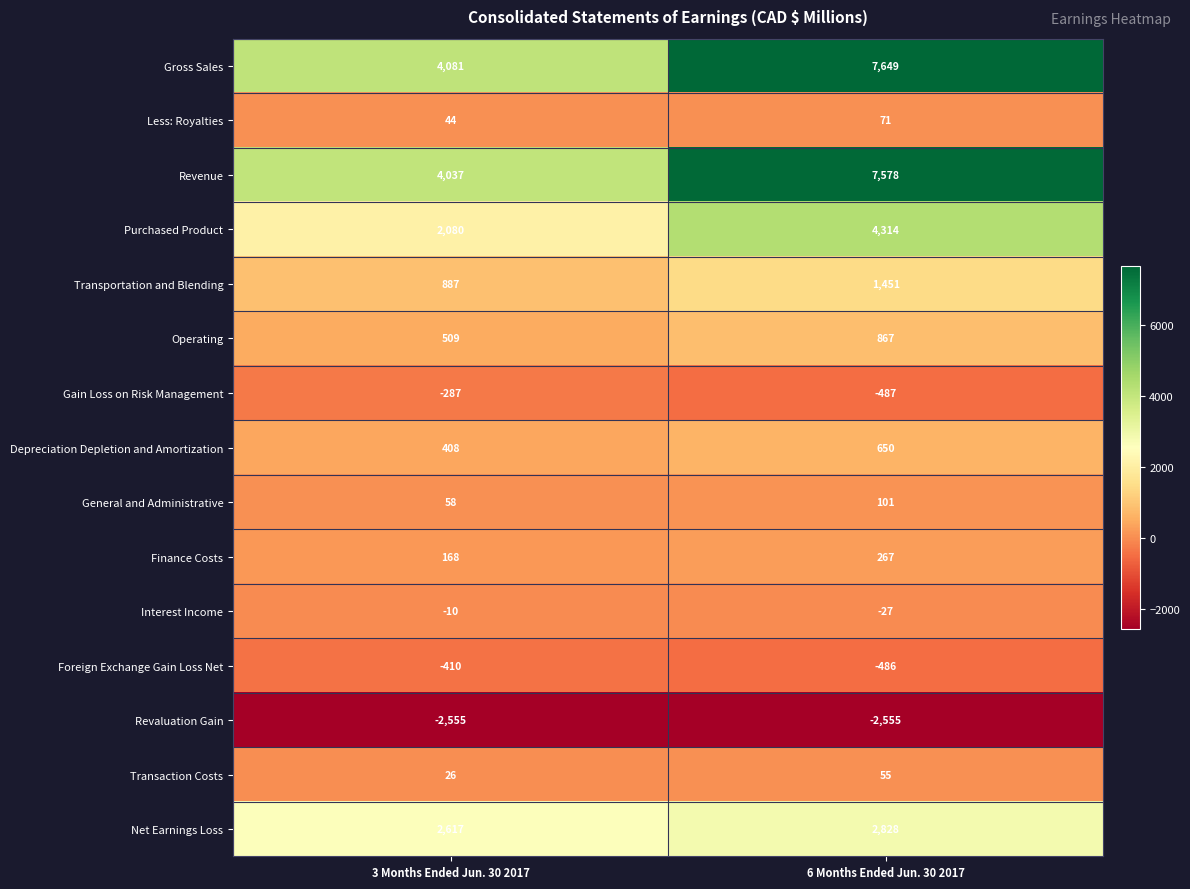

List the labels in order of General and Administrative value, smallest first.

3 Months Ended Jun. 30 2017, 6 Months Ended Jun. 30 2017